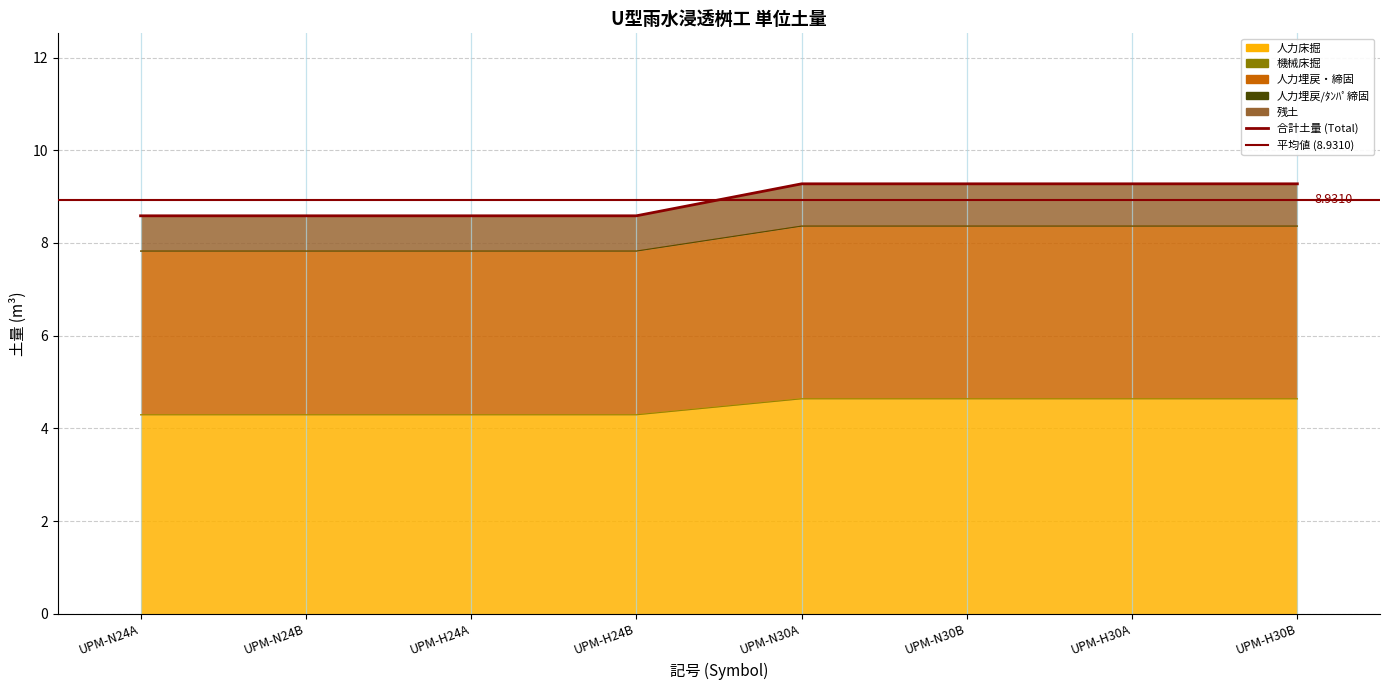

How many data points does each series have?

8